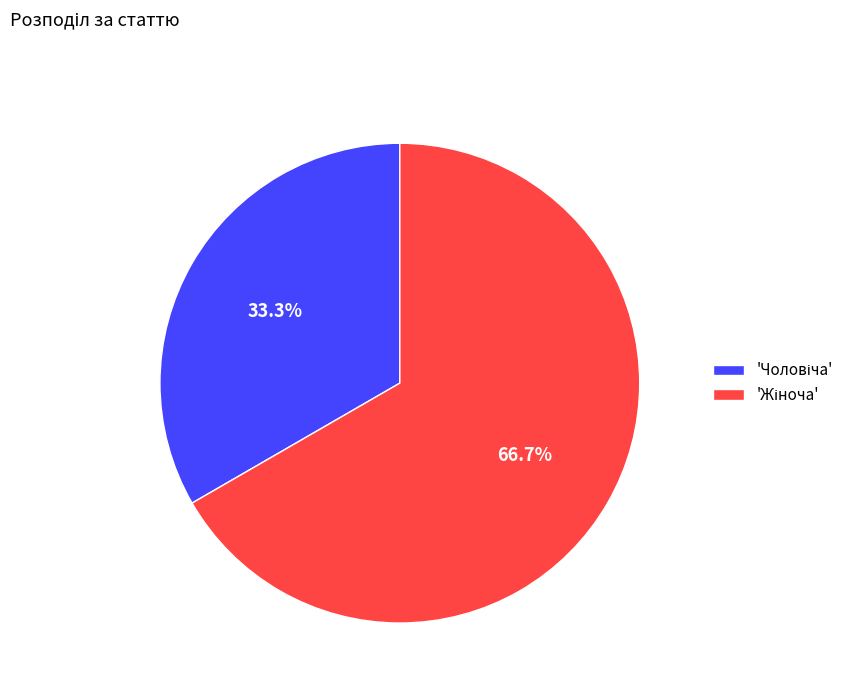

Is there a majority slice in this chart?

Yes